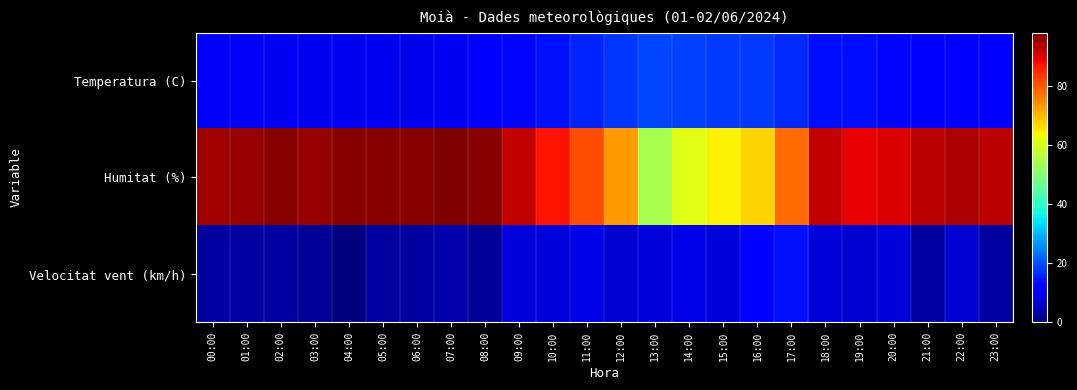

Rank the series by their maximum value, from lowest to highest.

Velocitat vent (km/h), Temperatura (C), Humitat (%)